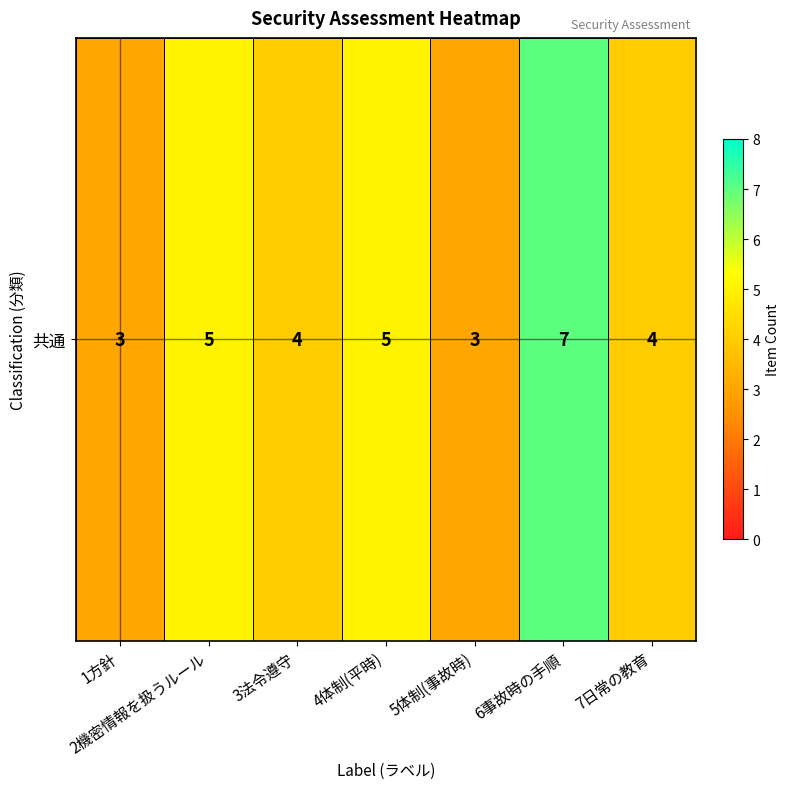

What is the difference between the values at 4体制(平時) and 6事故時の手順?

2